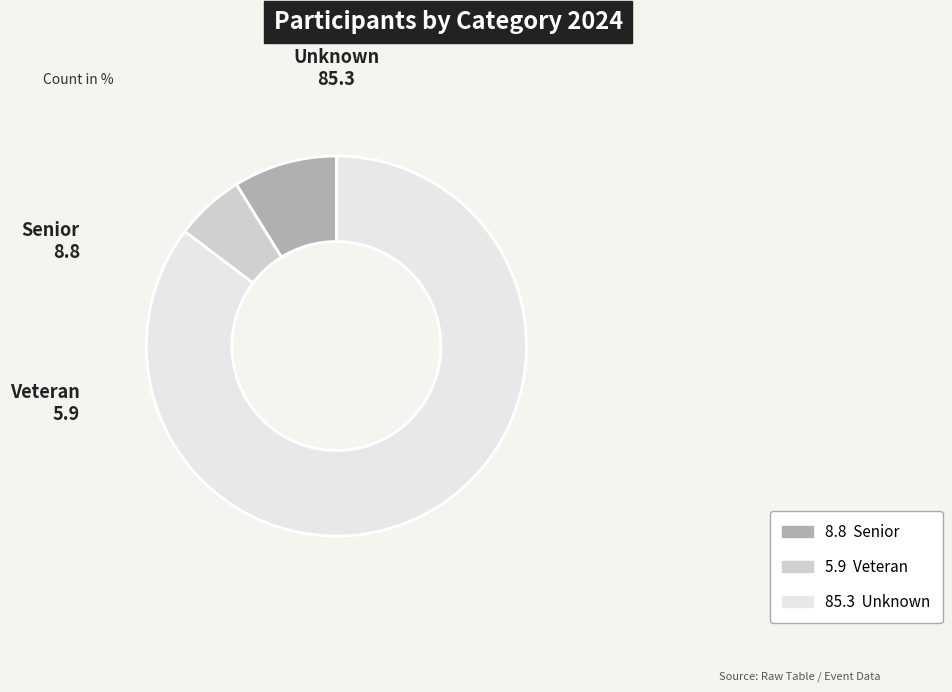

Is there any slice that represents more than half of the pie?

Yes